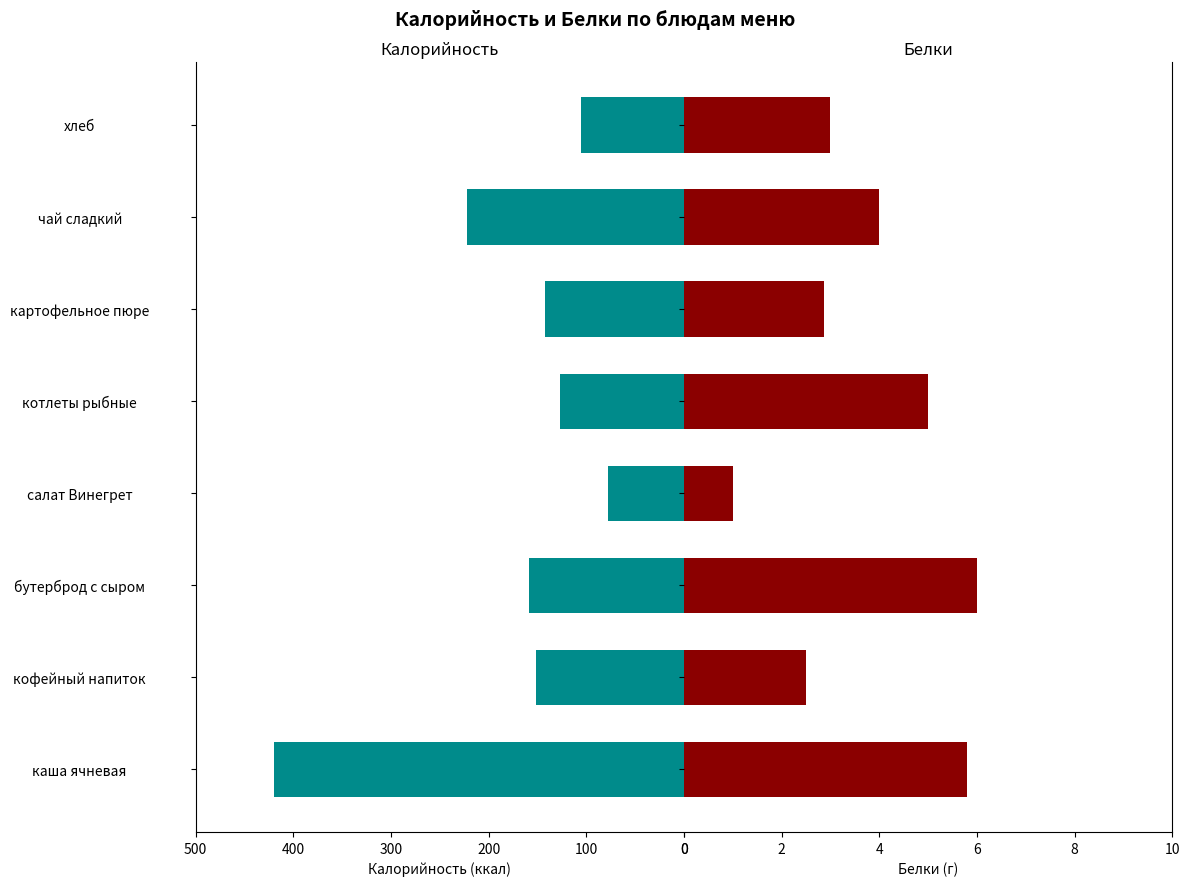

How many series are shown in this chart?

2